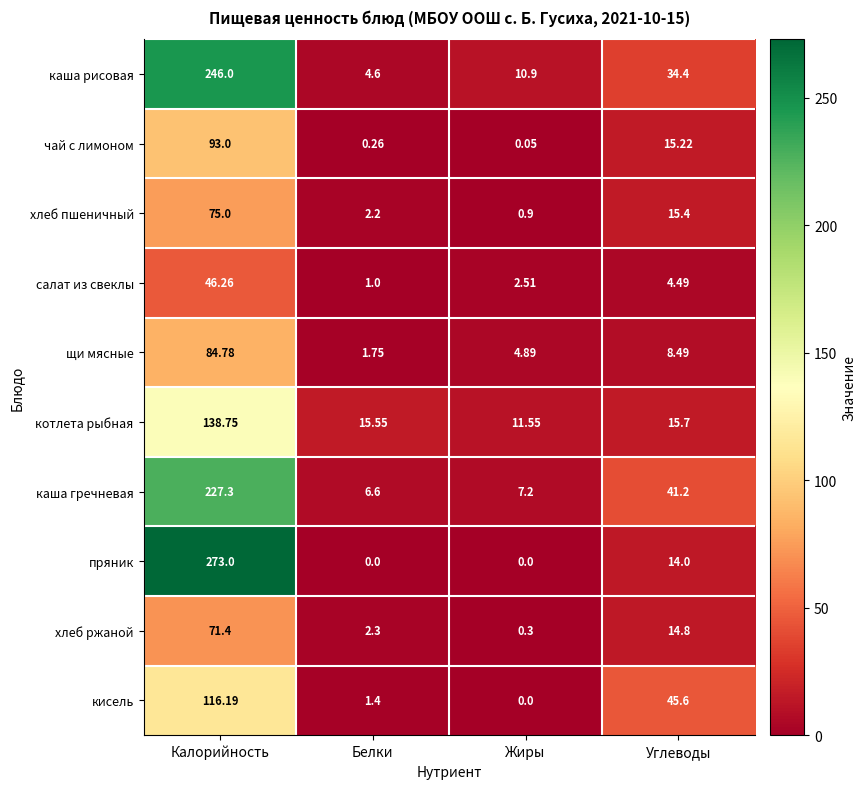

At which category is the sum across all series the highest?

Калорийность